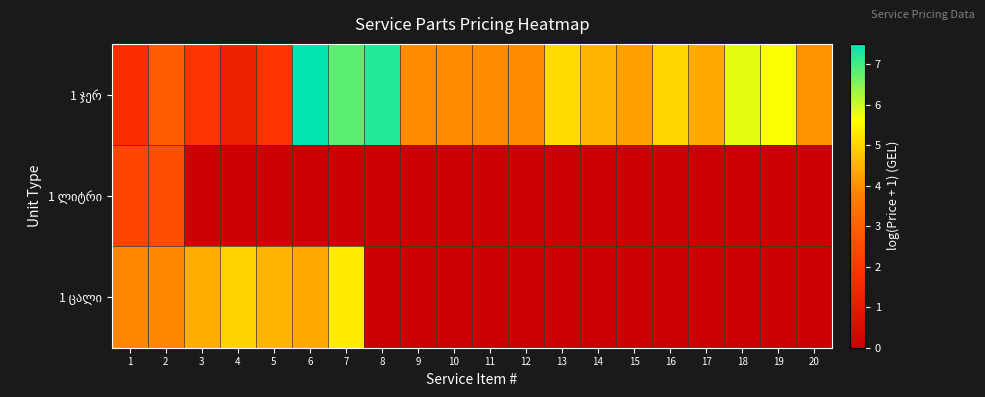

Which series changed the most between 1 and 12?

1 ცალი